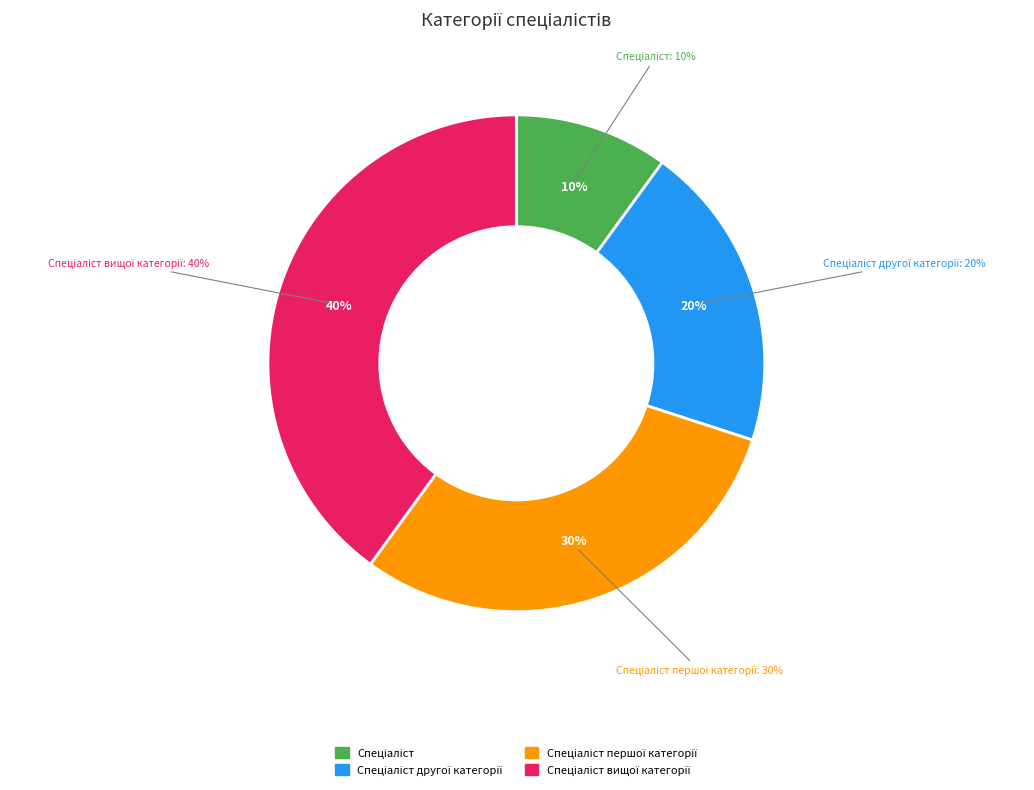

What percentage is the Спеціаліст вищої категорії slice, to the nearest percent?

40%